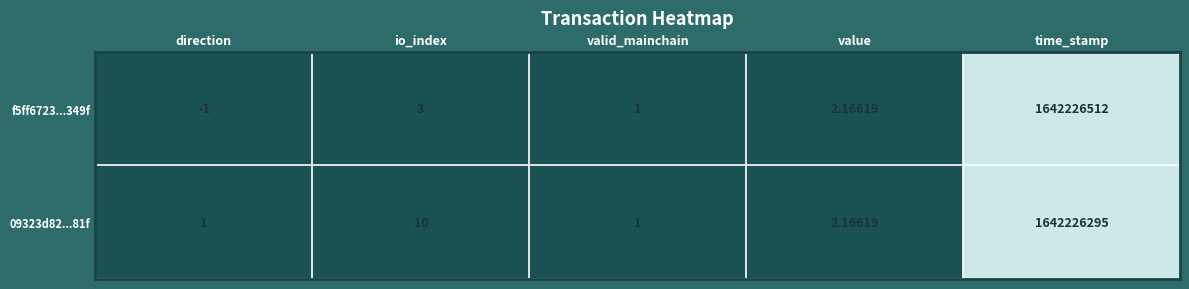

What is the difference between the highest and lowest values at io_index?

7.0